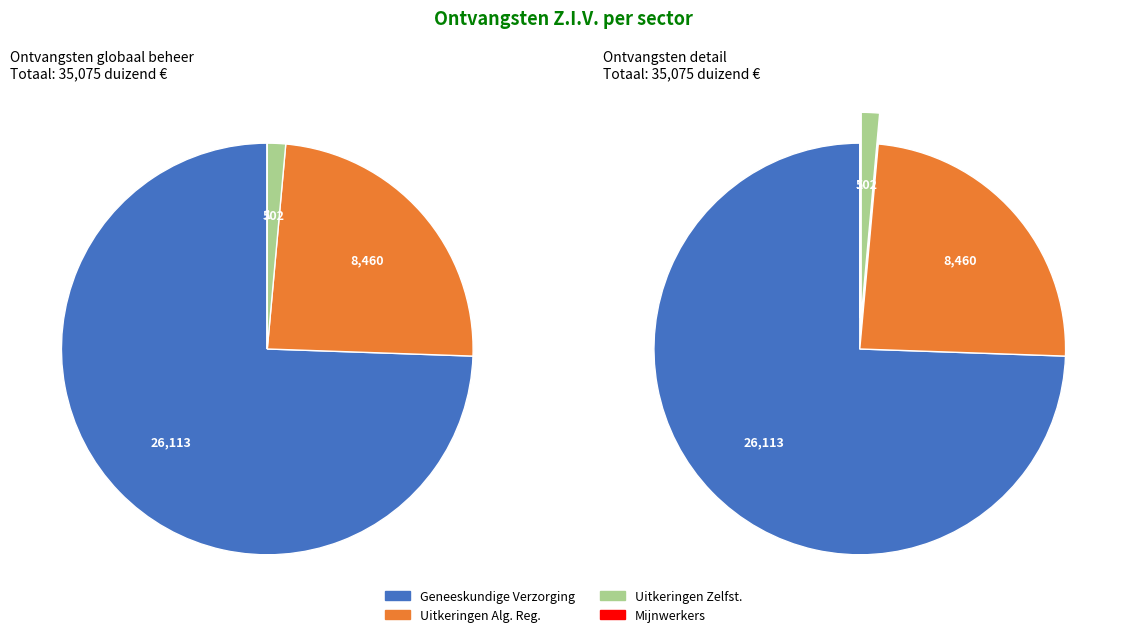

To the nearest percent, what is the combined percentage of Mijnwerkers and Geneeskundige Verzorging?

74%